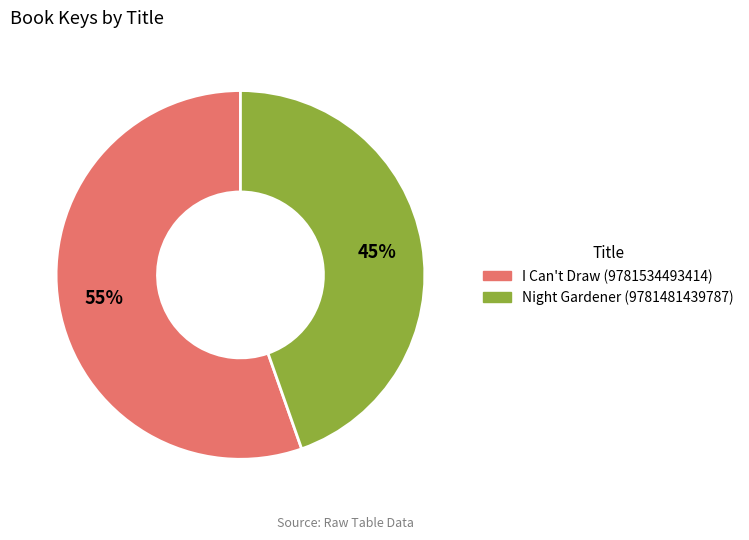

True or false: Night Gardener (9781481439787) accounts for 53% of the total.

False